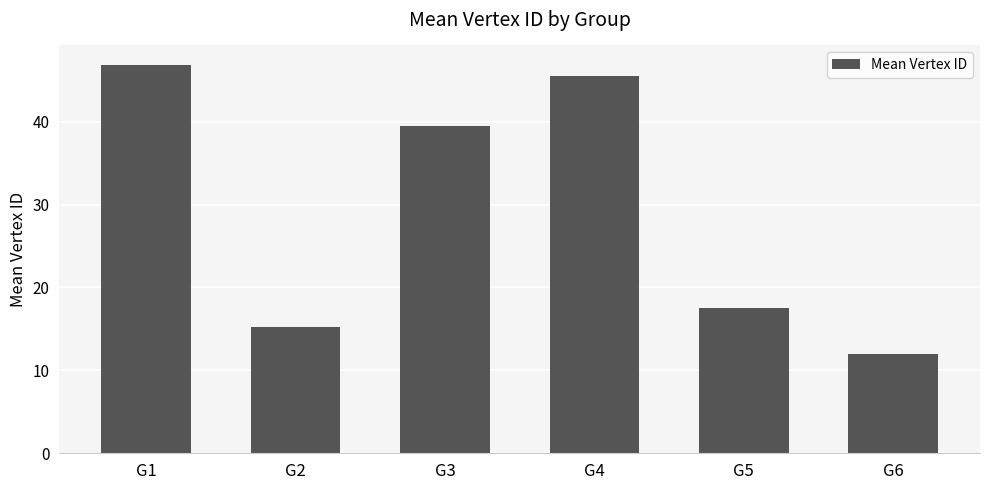

Which has a higher value, G2 or G5?

G5